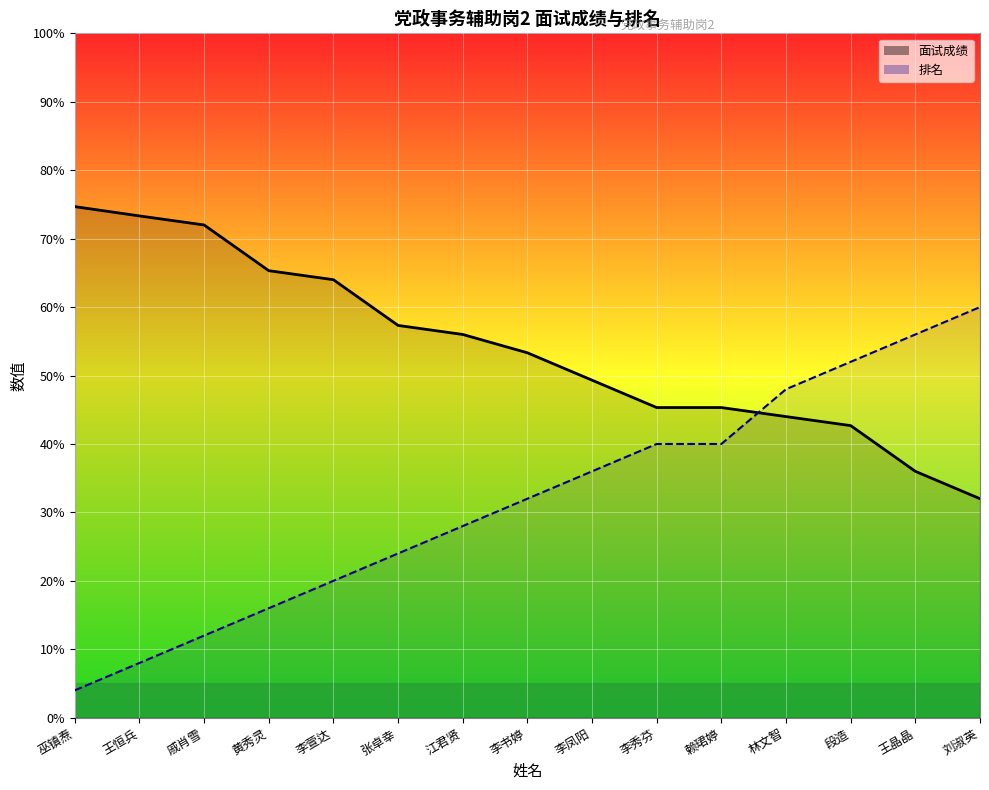

What is the average value of the 面试成绩 series?

54.0